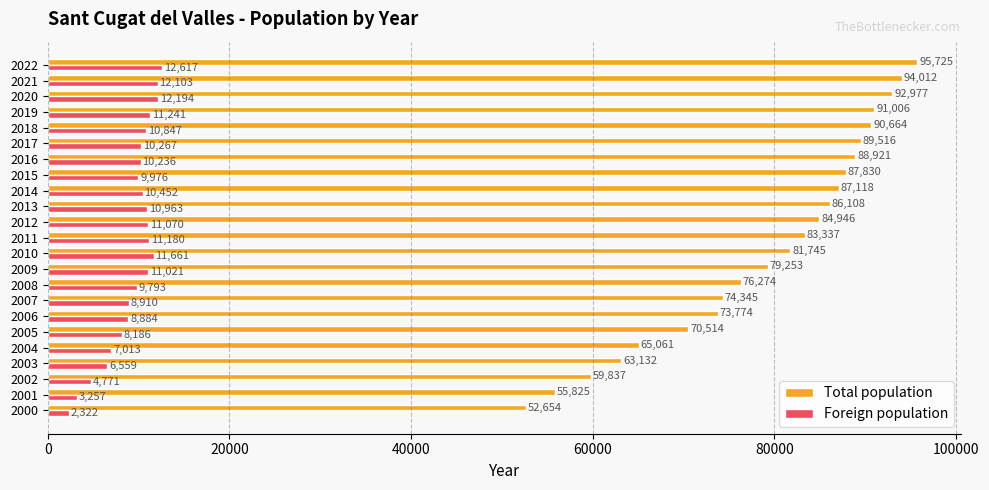

What is the sum of all Total population values?

1824574